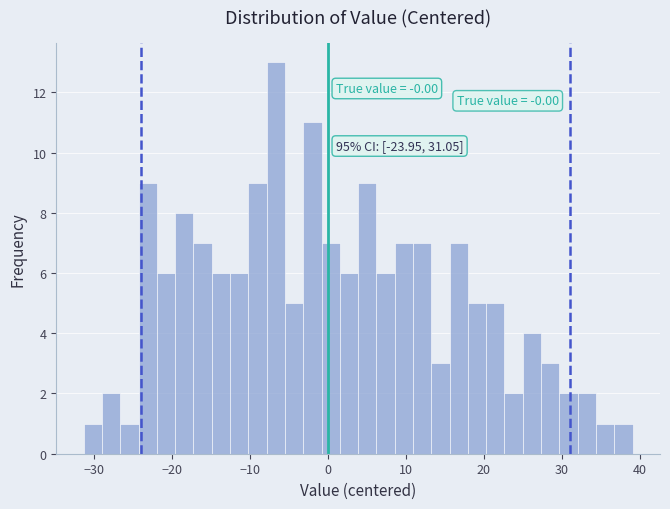

Read against the x-axis, roughly where is the centre of the tallest bar?

-7